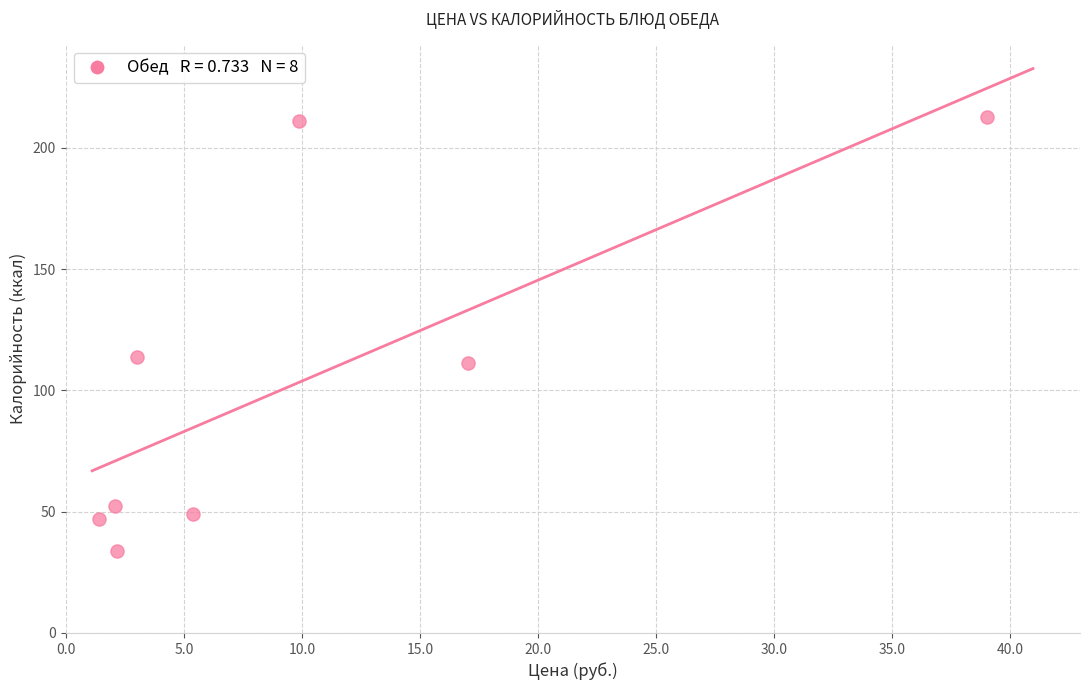

What is the range of X values (max minus min)?

37.6